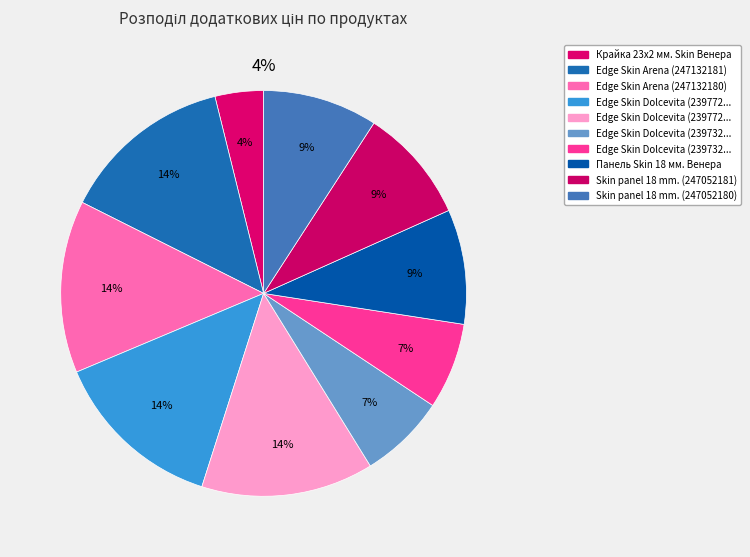

What percentage is NOT represented by Панель Skin 18 мм. Венера?

90.9%